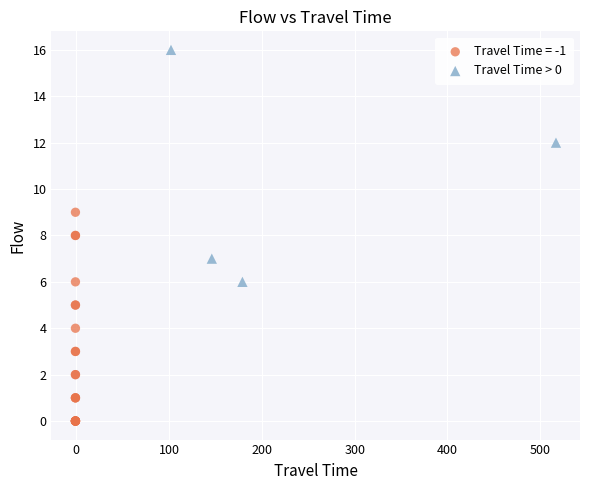

Which series reaches the minimum Y coordinate?

Travel Time = -1